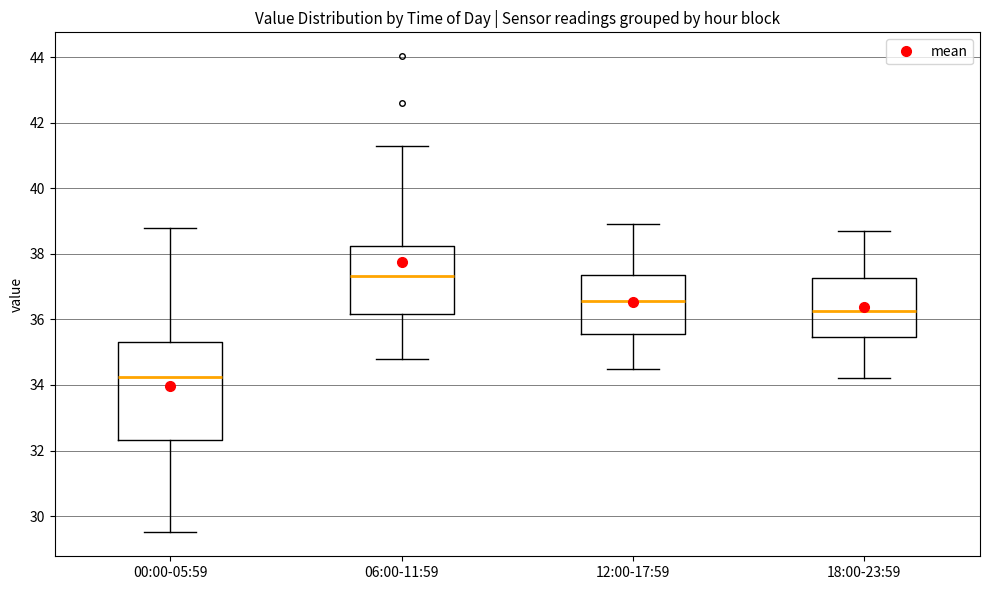

Where does the median line of the box for 18:00-23:59 sit on the y-axis? The values are not printed on the chart, so give them approximately, as read against the axis.

36.2